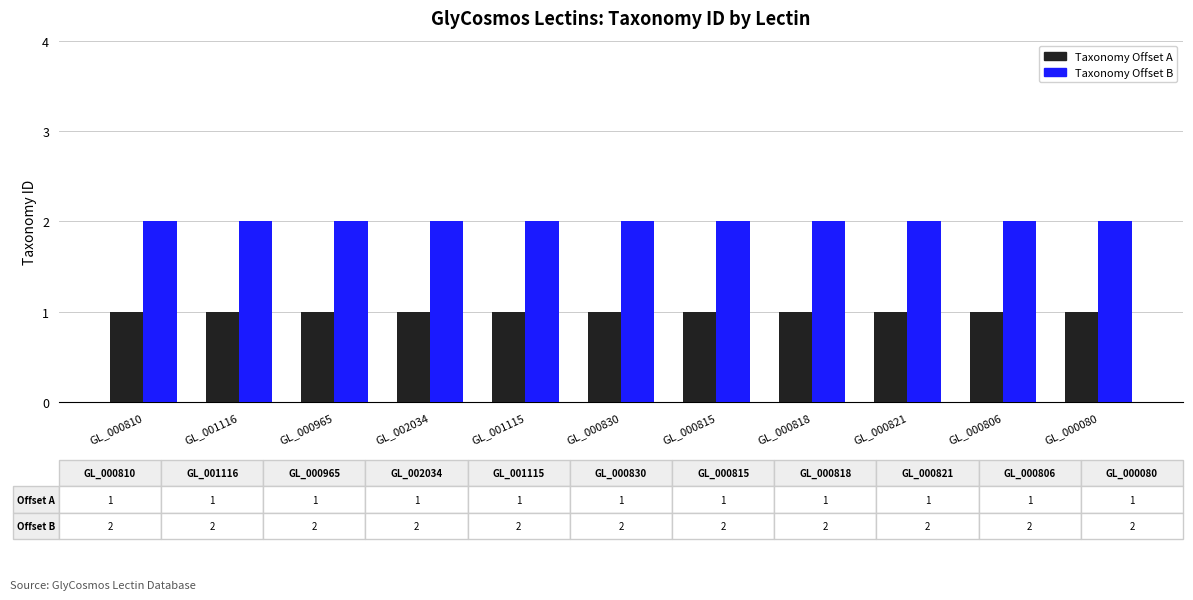

Reading left to right, what are all the values shown in this chart?

Taxonomy Offset A: GL_000810=1	GL_001116=1	GL_000965=1	GL_002034=1	GL_001115=1	GL_000830=1	GL_000815=1	GL_000818=1	GL_000821=1	GL_000806=1	GL_000080=1
Taxonomy Offset B: GL_000810=2	GL_001116=2	GL_000965=2	GL_002034=2	GL_001115=2	GL_000830=2	GL_000815=2	GL_000818=2	GL_000821=2	GL_000806=2	GL_000080=2